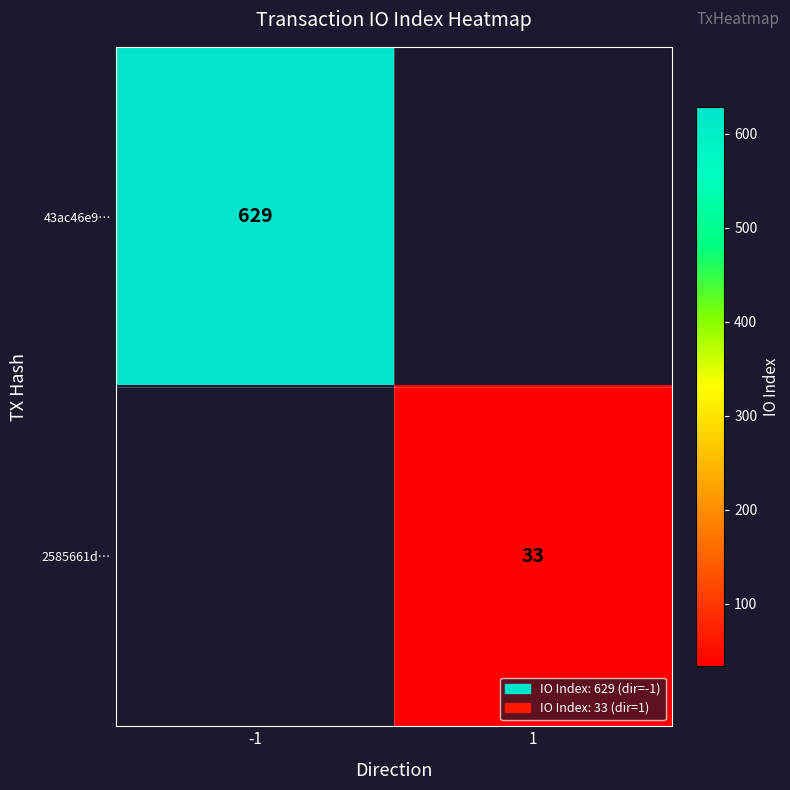

Is it true that 43ac46e9… equals 209.4 at -1?

False